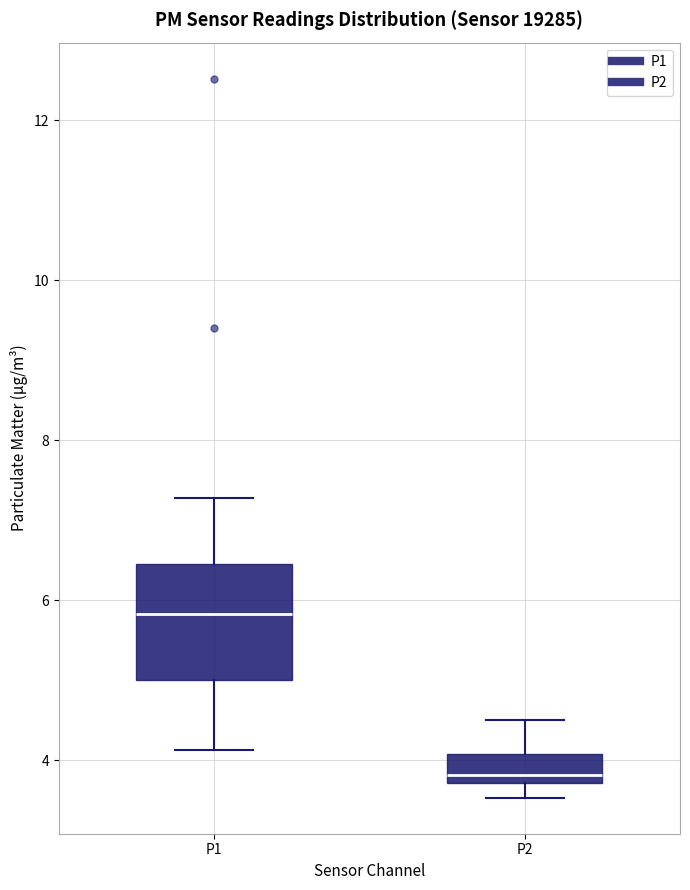

Where is the lower edge of the box for P1 on the y-axis? The values are not printed on the chart, so give them approximately, as read against the axis.

5.0